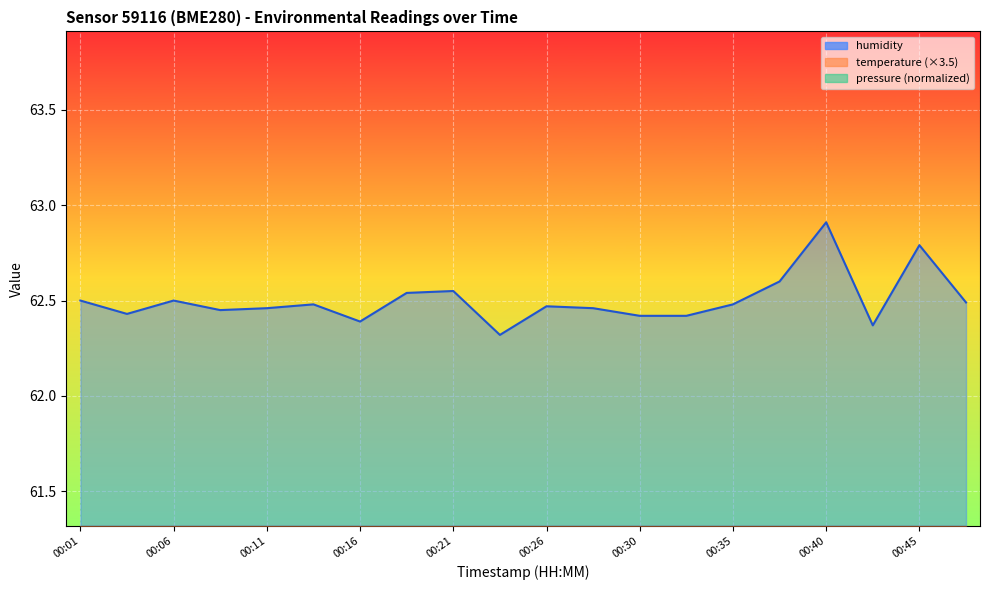

At 00:23, list the series in order from largest to smallest.

humidity, temperature, pressure_norm